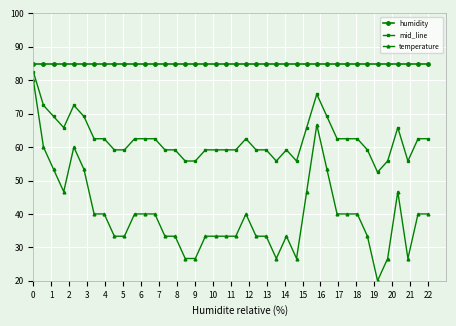

True or false: mid_line has more than 1 points higher than both neighbors.

True